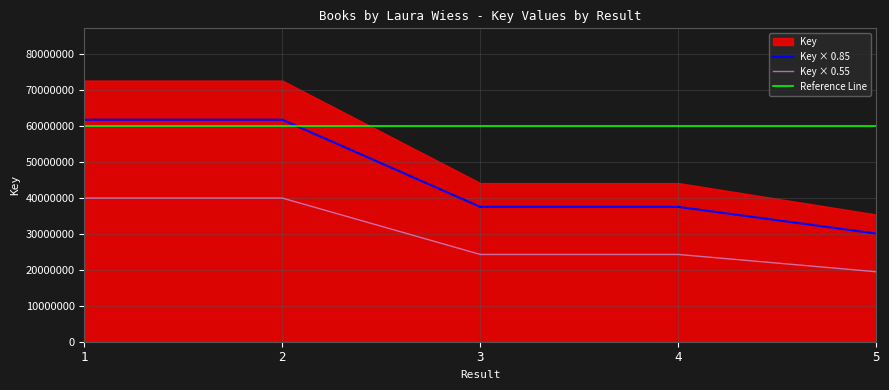

What is the minimum value for Key × 0.55?

19449690.7